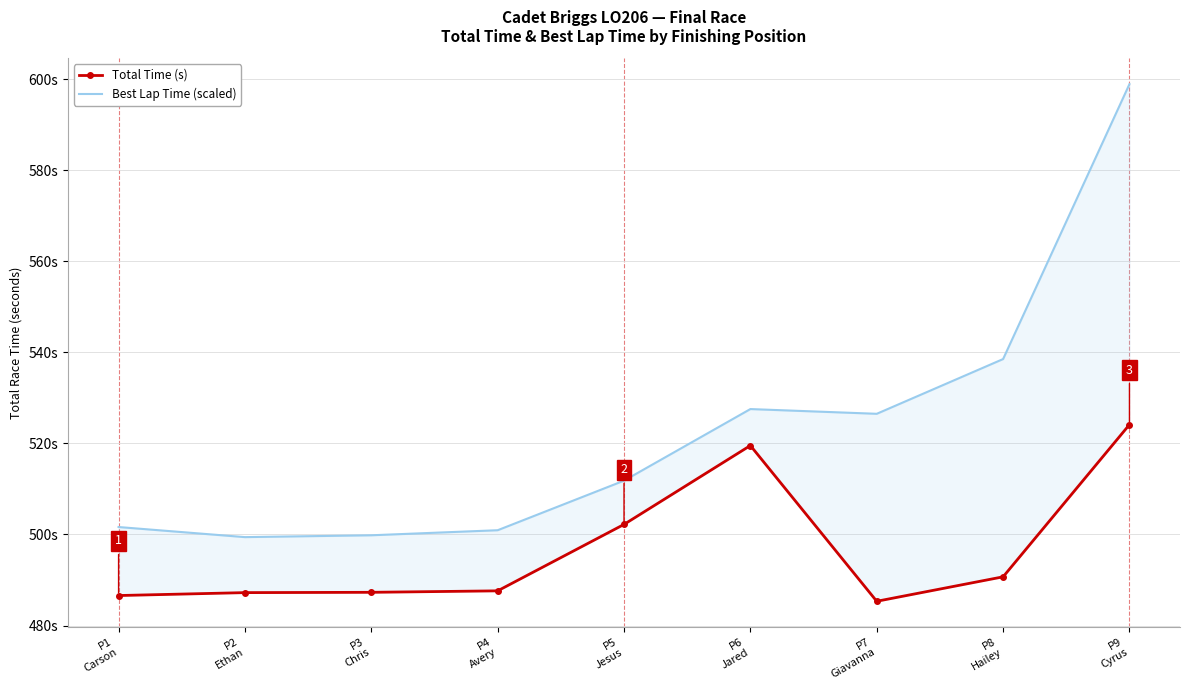

What is the label of the 7th point from the left?

P7
Giavanna